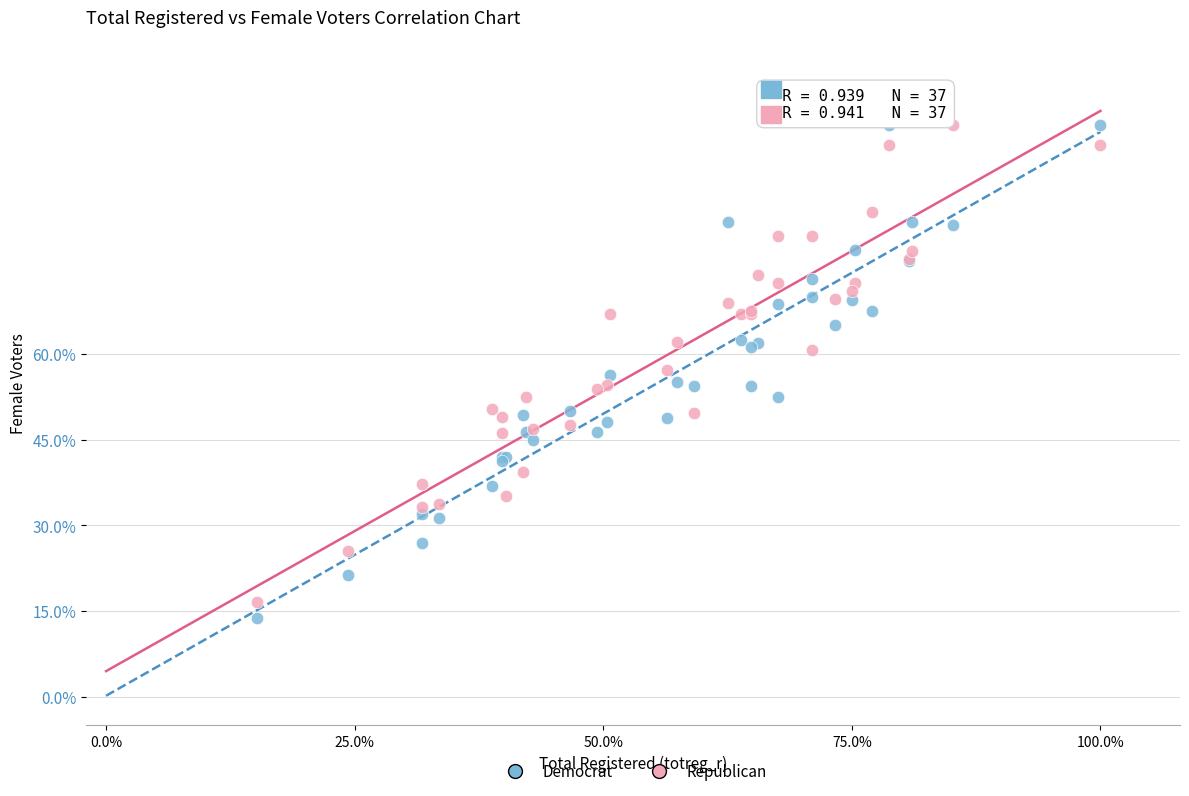

What is the X range (max minus min) for the scatter plot?

84.8